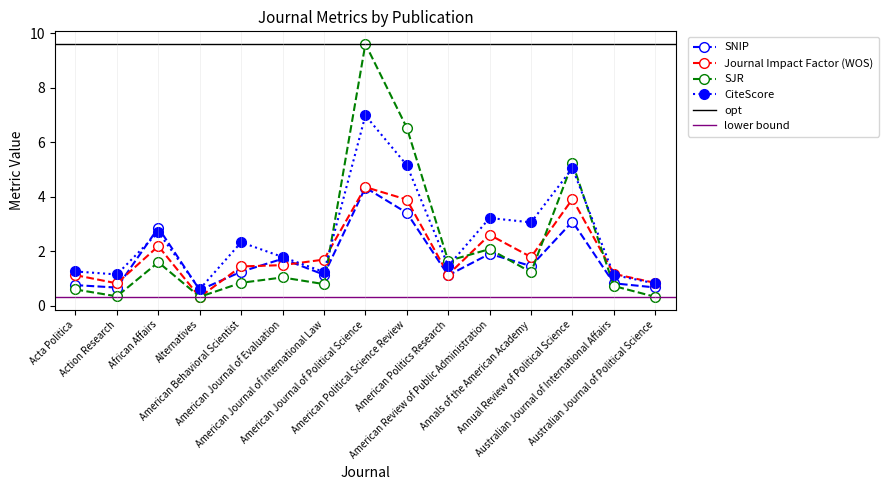

After their last crossing, which series has the higher values: SJR or Journal Impact Factor (WOS)?

Journal Impact Factor (WOS)